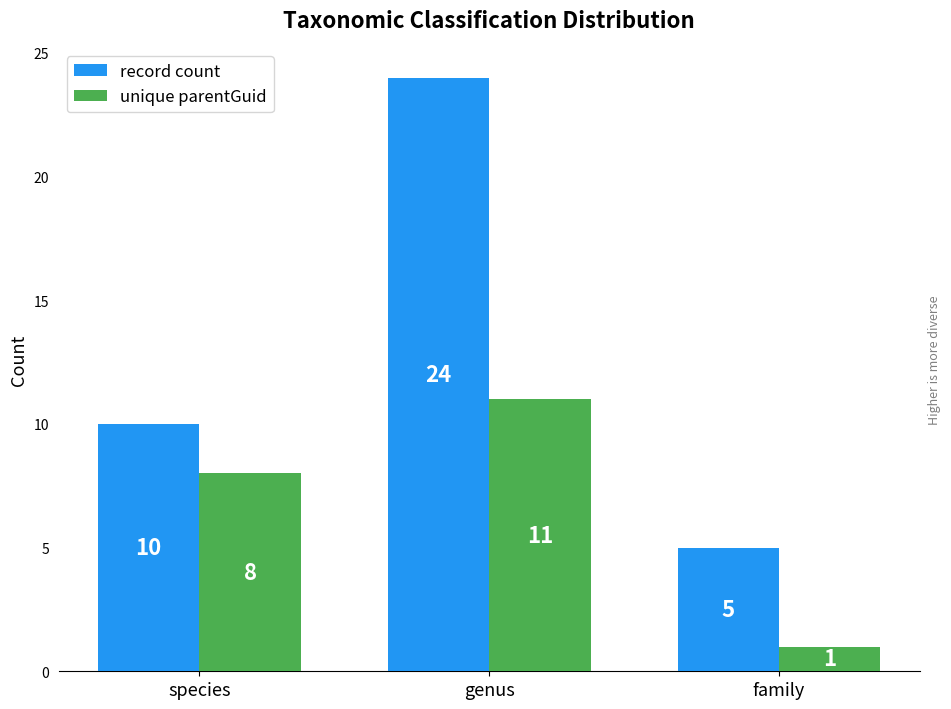

At family, list the series in order from largest to smallest.

record count, unique parentGuid